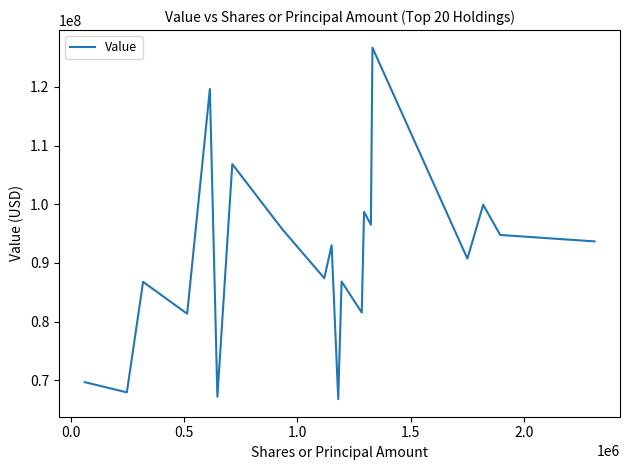

Is this an area chart (filled region under the line)?

No